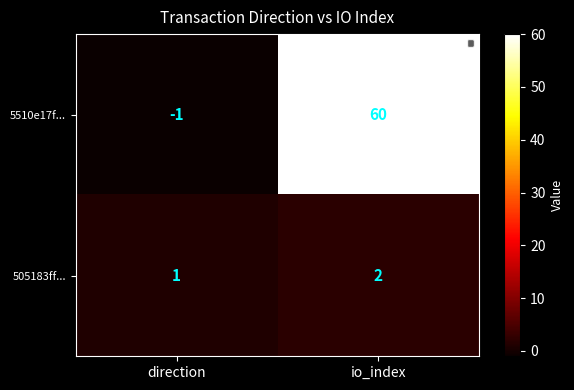

At how many categories does at least one series exceed 27?

1